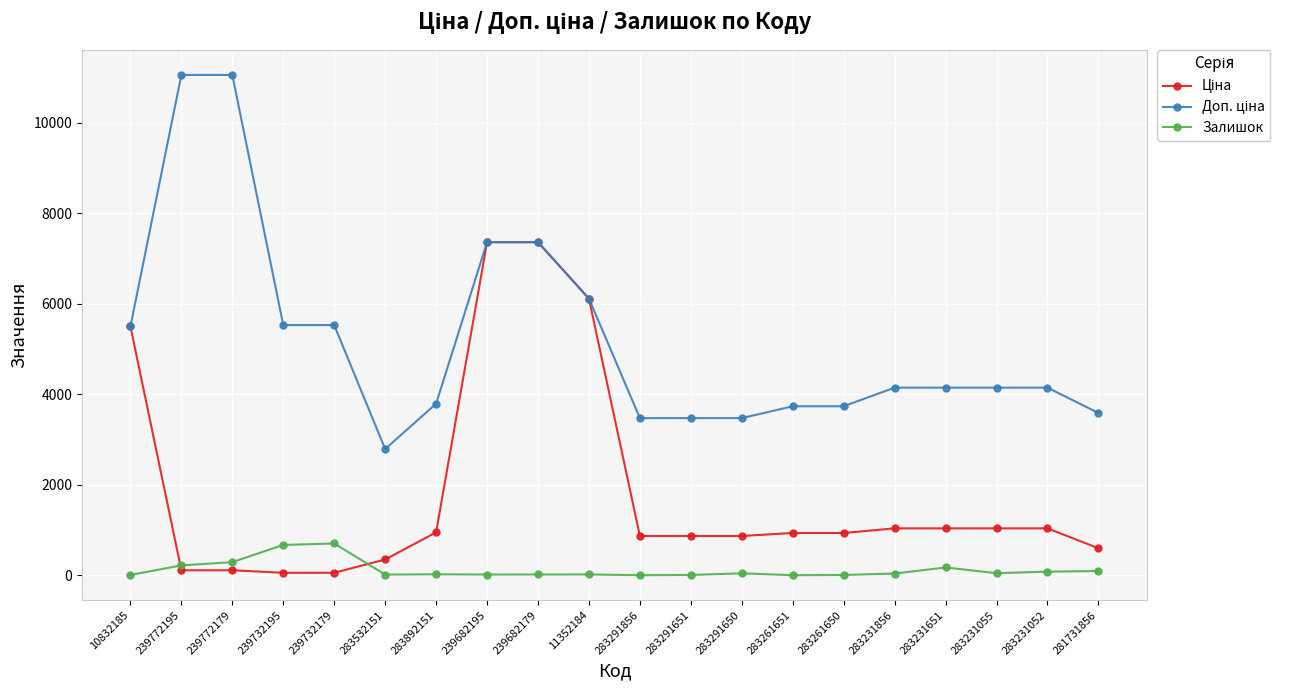

True or false: Залишок has a value of 46.0 at 283231055.

True